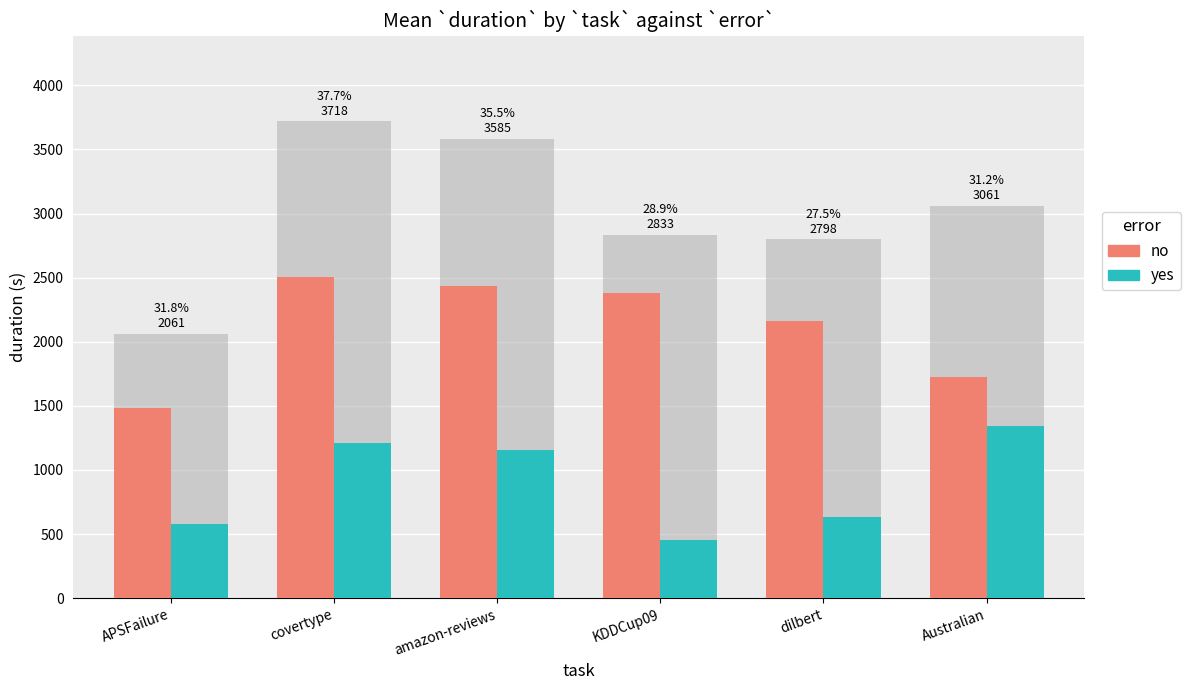

Does the chart contain any negative values?

No